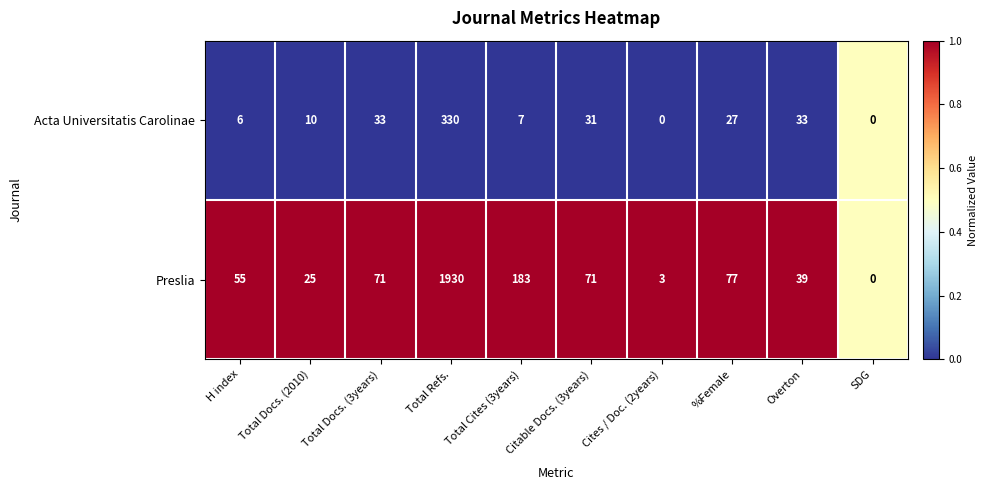

How many series are shown in this chart?

2